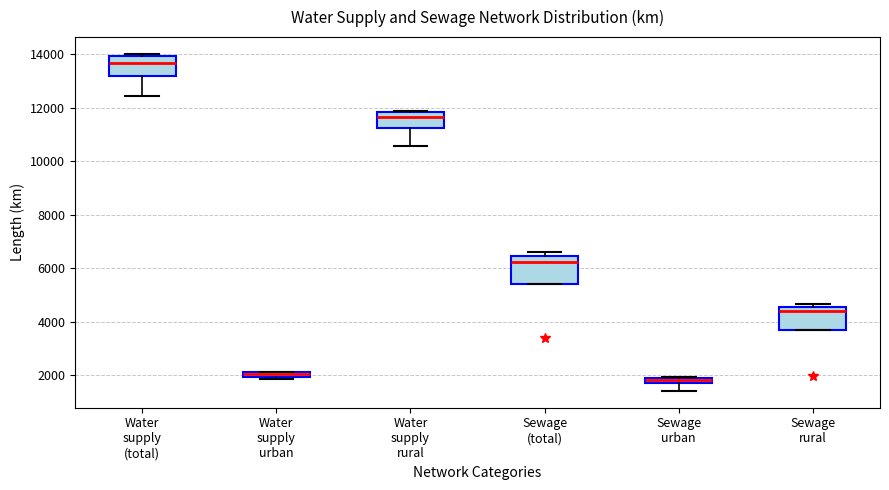

Which box has the highest median line?

Water supply (total)